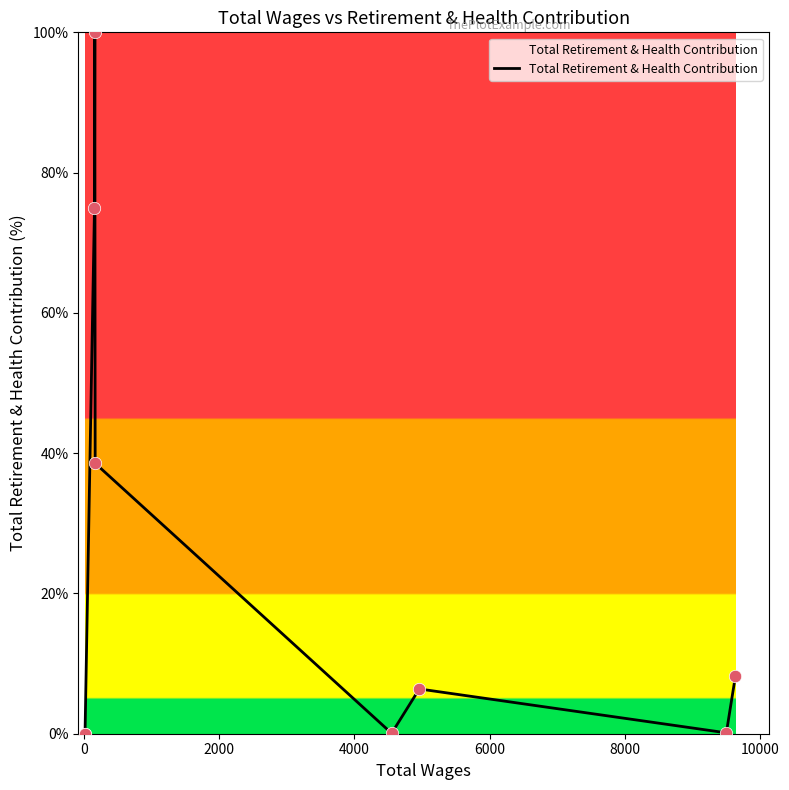

What is the change in value from 0 to 8000?

+0.1